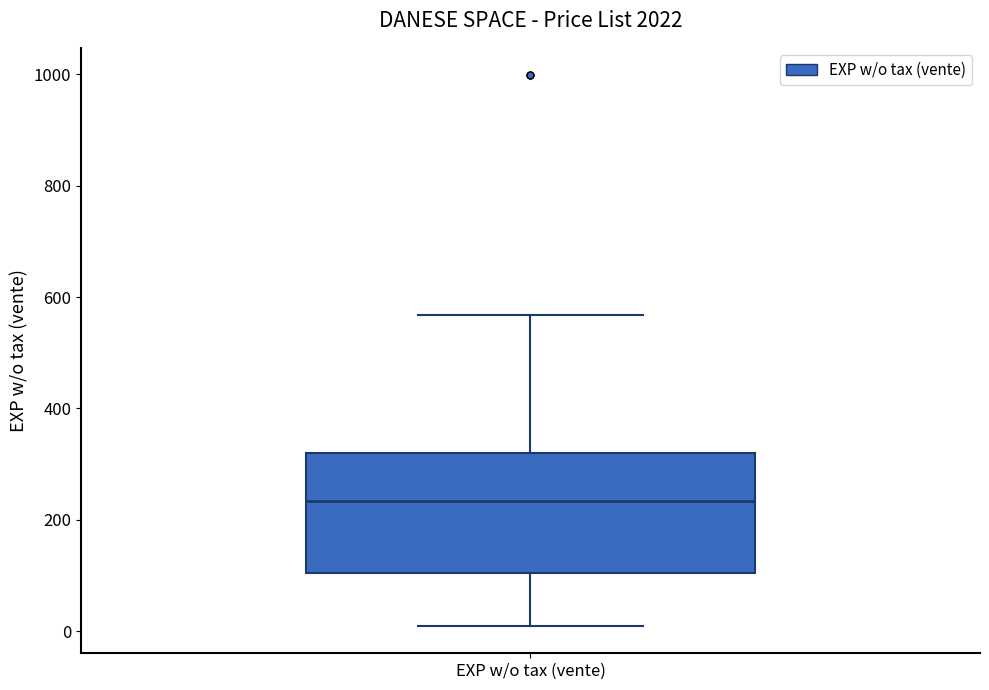

Where is the lower edge of the box for EXP w/o tax (vente) on the y-axis? The values are not printed on the chart, so give them approximately, as read against the axis.

100